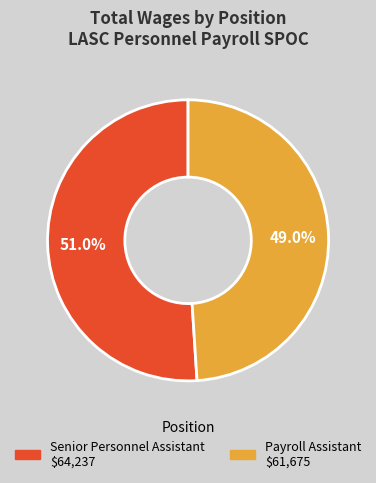

Which category has the biggest portion of the pie?

Senior Personnel Assistant